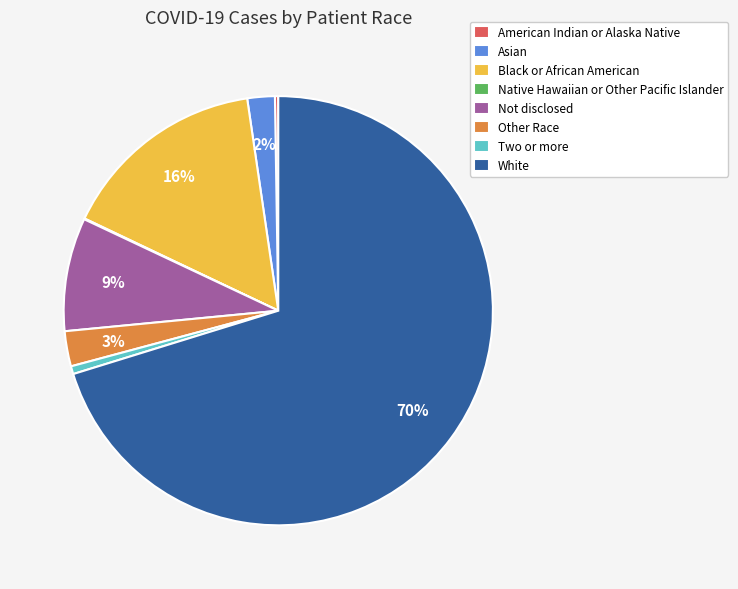

To the nearest percent, what is the average slice percentage?

12%